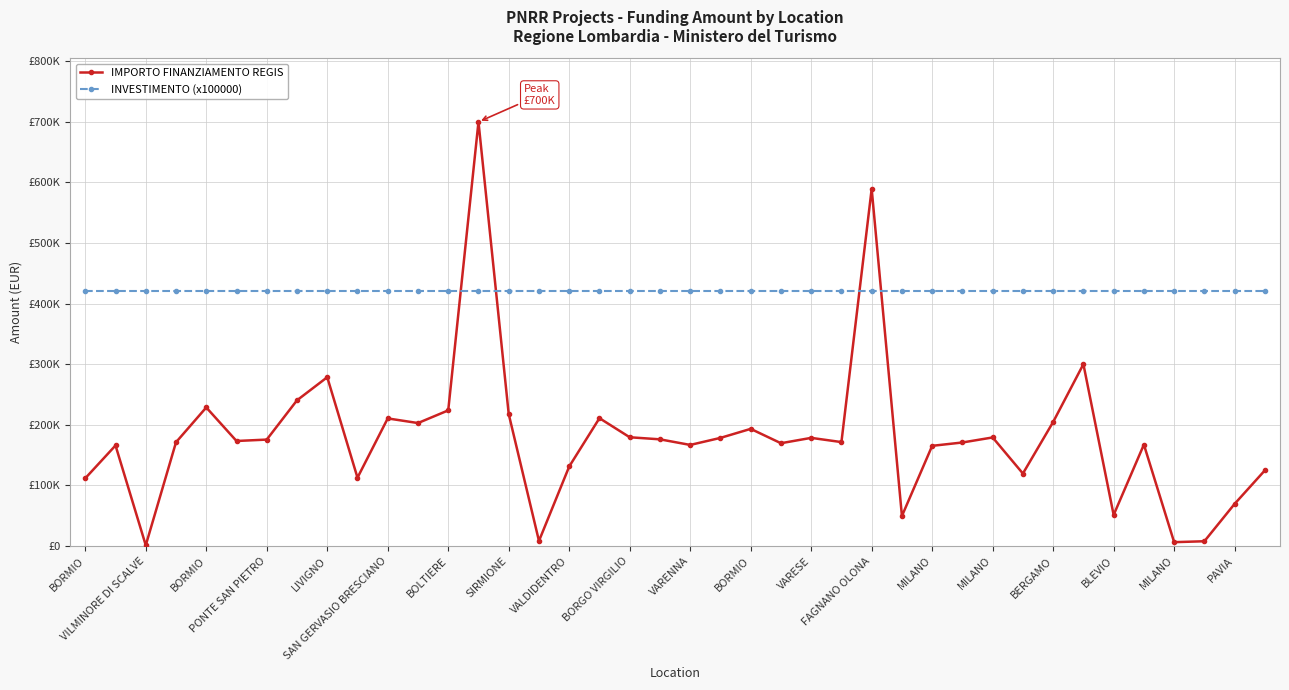

True or false: IMPORTO FINANZIAMENTO REGIS and INVESTIMENTO (x100000) intersect in this chart.

True